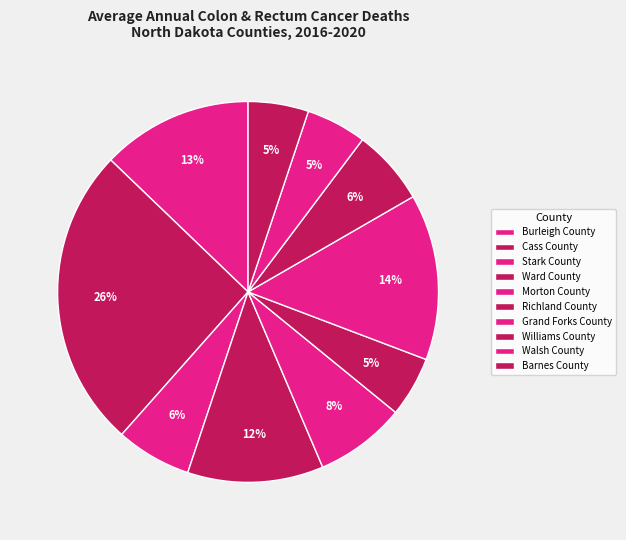

Approximately how many times larger is the value at Ward County compared to Stark County?

1.8